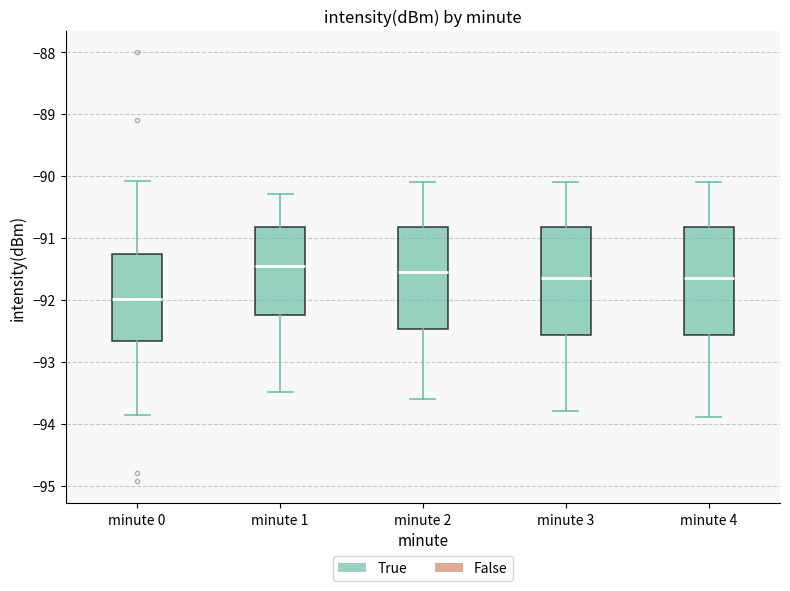

Reading left to right, transcribe this box plot: for each box, give where its median line is, the range the box spans, and where its two whiskers end, as read against the y-axis. The values are not printed on the chart, so give them approximately, as read against the axis.

minute 0: median -92.0, box -92.7 to -91.3, whiskers -93.9 to -90.1
minute 1: median -91.4, box -92.2 to -90.8, whiskers -93.5 to -90.3
minute 2: median -91.5, box -92.5 to -90.8, whiskers -93.6 to -90.1
minute 3: median -91.6, box -92.6 to -90.8, whiskers -93.8 to -90.1
minute 4: median -91.6, box -92.6 to -90.8, whiskers -93.9 to -90.1